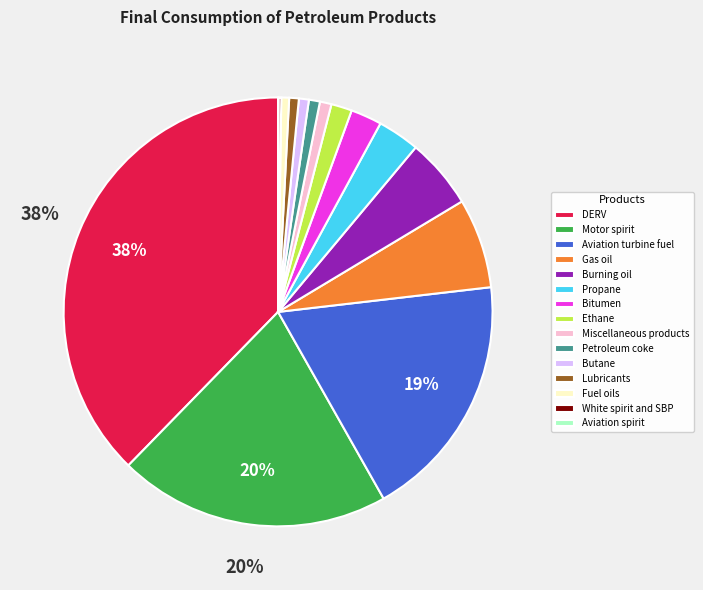

Do Ethane and Fuel oils together represent more than half of the pie?

No